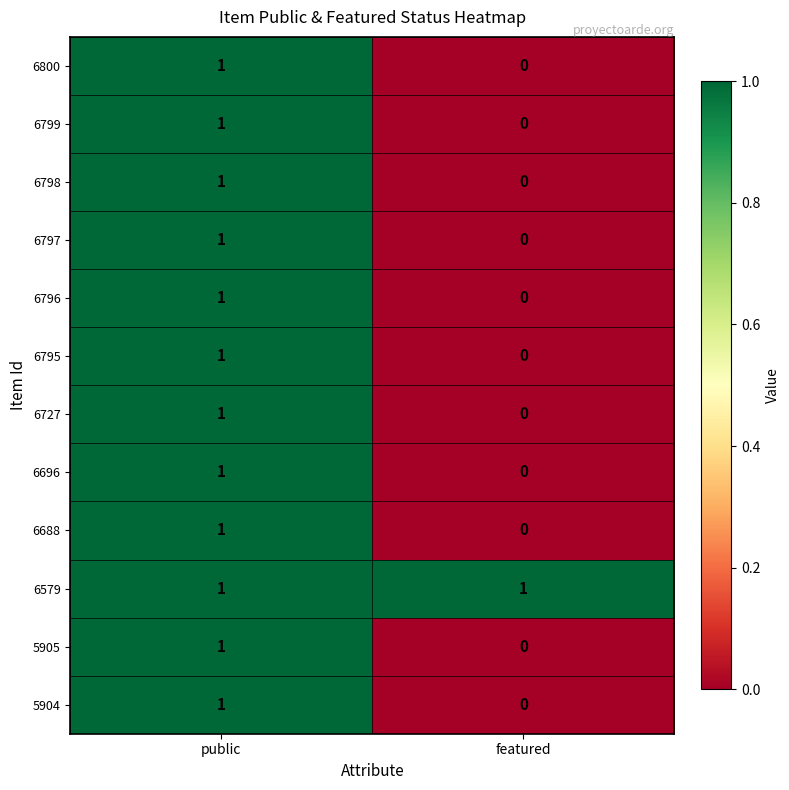

Is it true that 5904 equals 1 at public?

True